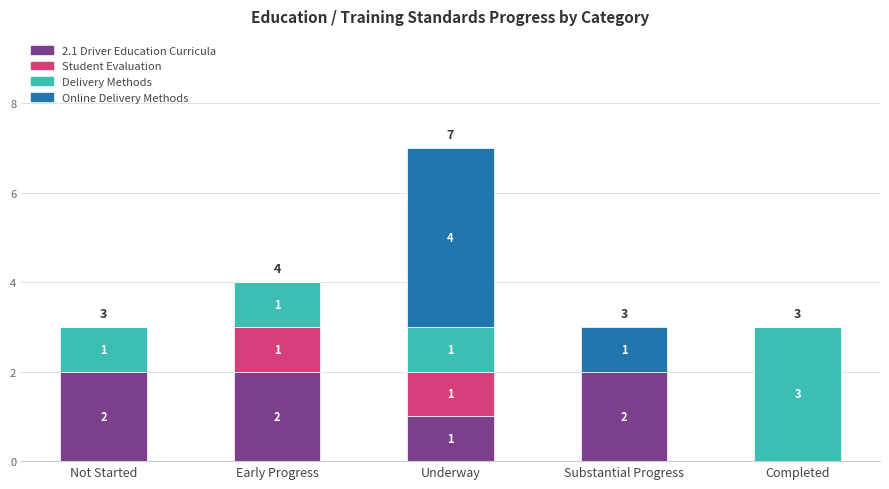

Where is 2.1 Driver Education Curricula nearest to the value 1?

Underway